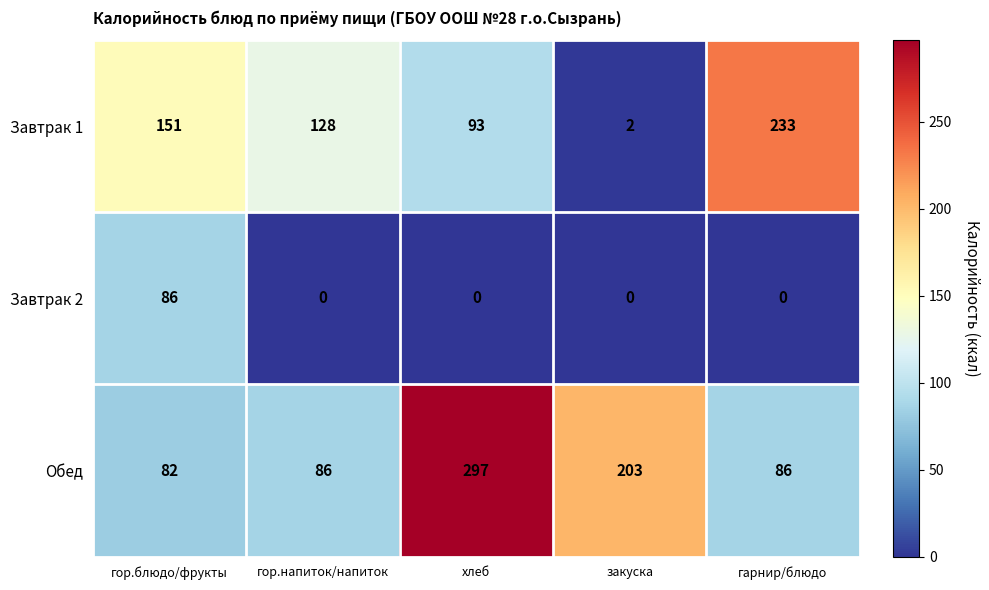

Count the number of categories in the chart.

5